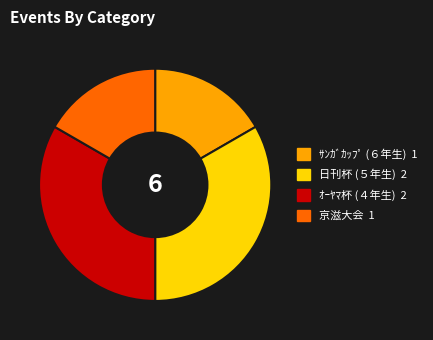

How many slices are in this pie chart?

4